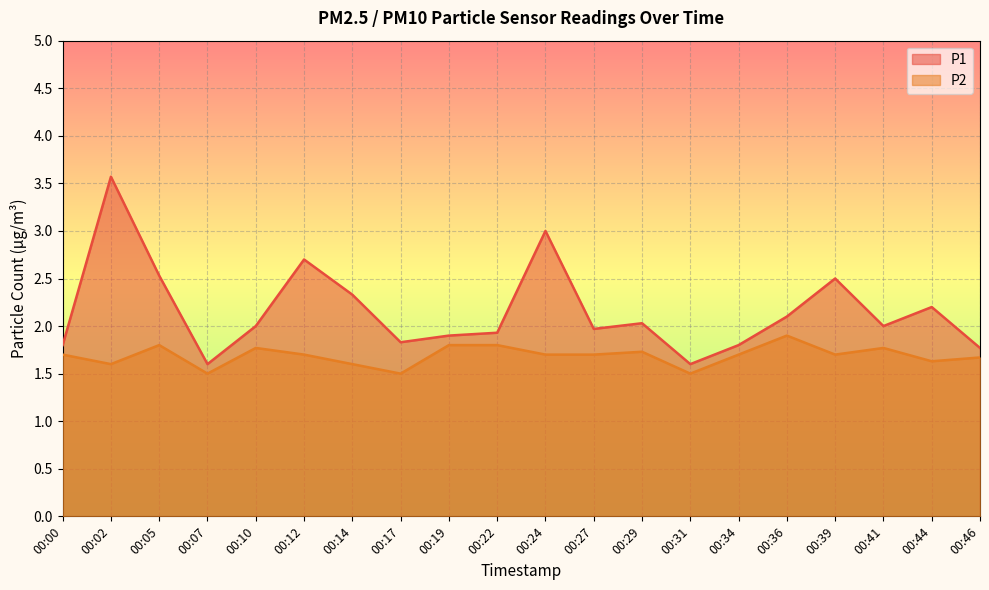

How many values in the P1 series are below 2?

9